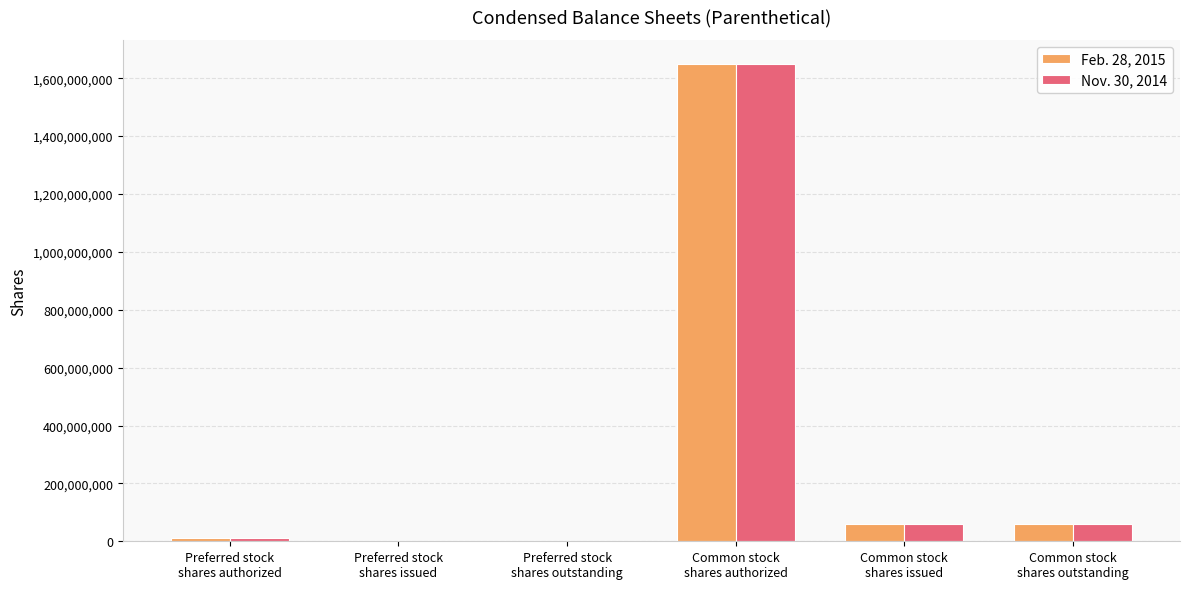

Reading right to left, transcribe all the data shown in this chart.

Feb. 28, 2015: Common stock
shares outstanding=61300000	Common stock
shares issued=61300000	Common stock
shares authorized=1650000000	Preferred stock
shares outstanding=0	Preferred stock
shares issued=0	Preferred stock
shares authorized=10000000
Nov. 30, 2014: Common stock
shares outstanding=61300000	Common stock
shares issued=61300000	Common stock
shares authorized=1650000000	Preferred stock
shares outstanding=0	Preferred stock
shares issued=0	Preferred stock
shares authorized=10000000